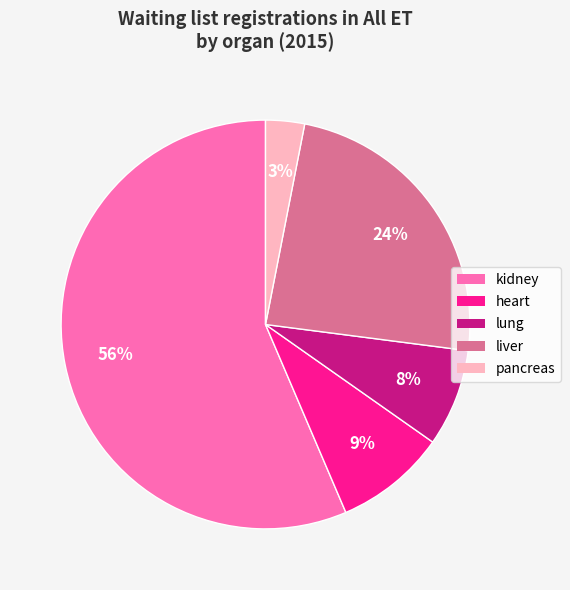

How many segments does this pie chart have?

5